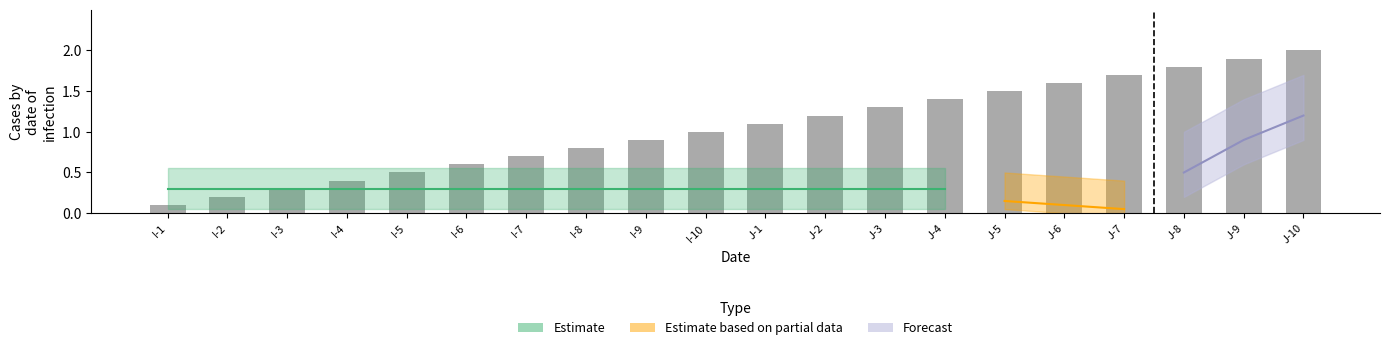

Reading left to right, transcribe all the data shown in this chart.

0.1	0.2	0.3	0.4	0.5	0.6	0.7	0.8	0.9	1.0	1.1	1.2	1.3	1.4	1.5	1.6	1.7	1.8	1.9	2.0